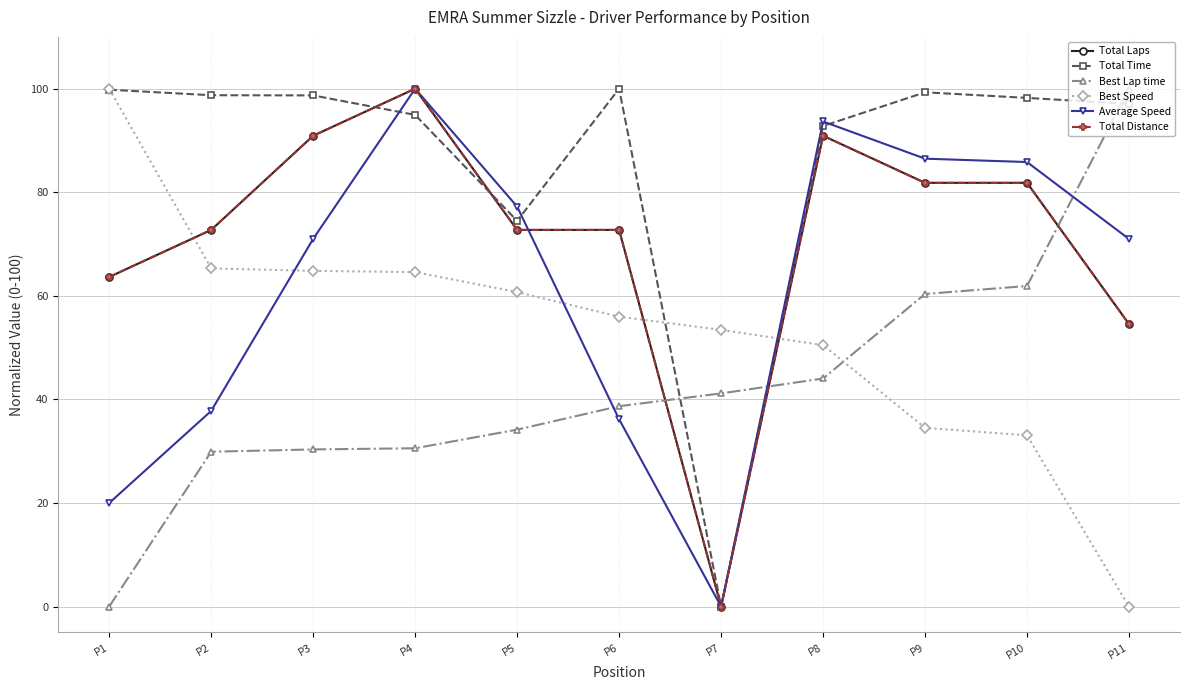

True or false: Total Time has a value of 99.3 at P9.

True